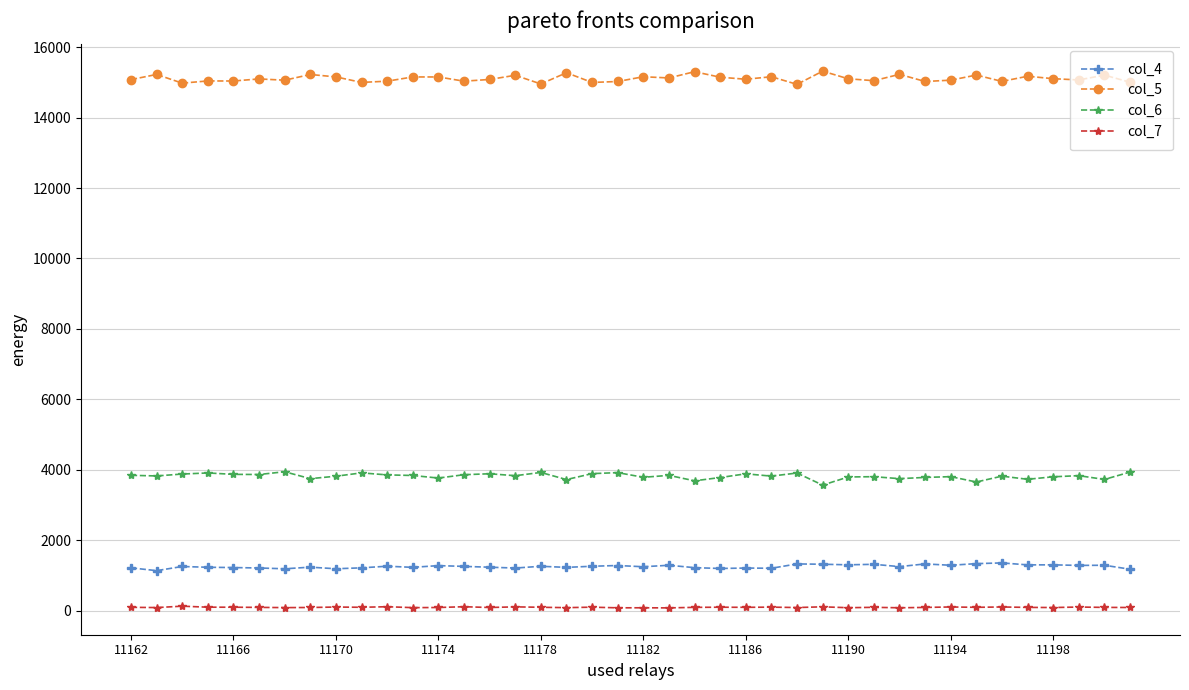

Rank the series by their maximum value, from lowest to highest.

col_7, col_4, col_6, col_5